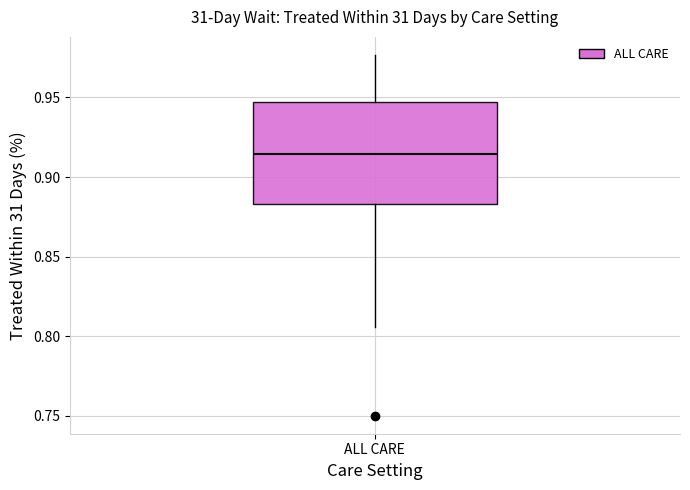

Where does the lower whisker of the box for ALL CARE end on the y-axis? The values are not printed on the chart, so give them approximately, as read against the axis.

0.805